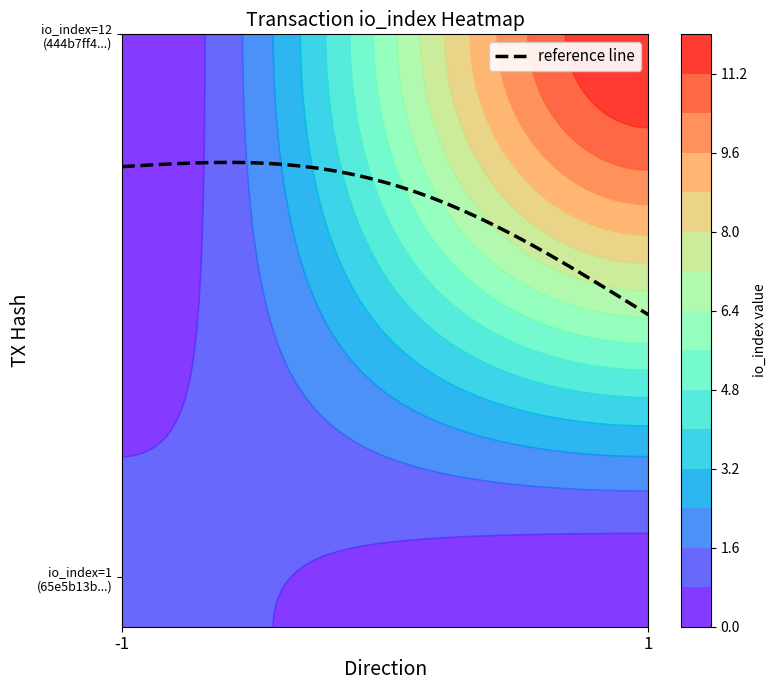

Rank the series by their average value, from highest to lowest.

444b7ff42ad12bde59285528bb57b01eb45b348, 65e5b13b02dc35b4c47b9f3e236d3b8e7f69c6a